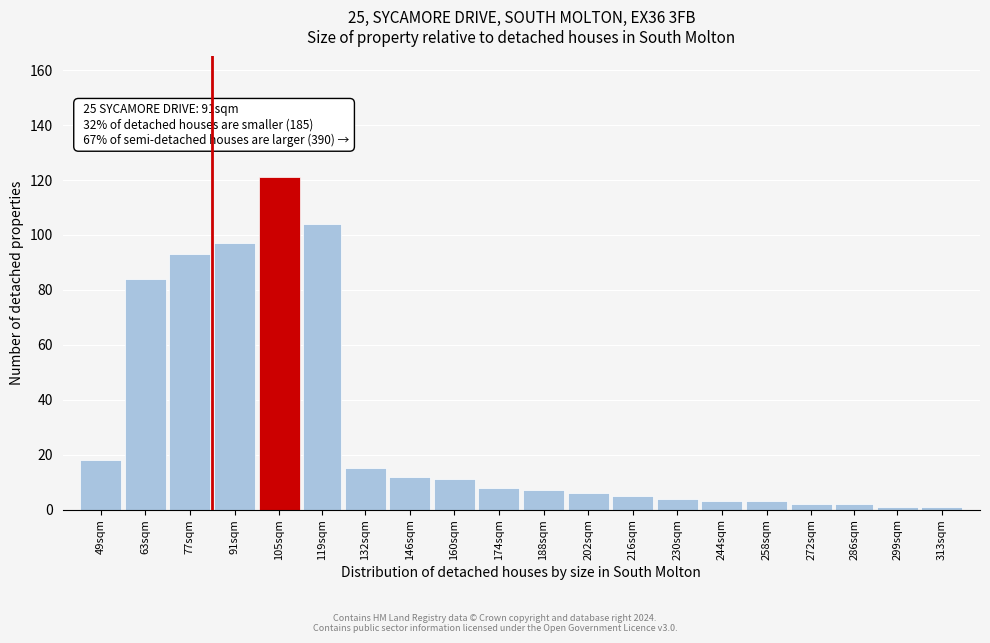

Reading left to right, what are all the values shown in this chart?

18	84	93	97	121	104	15	12	11	8	7	6	5	4	3	3	2	2	1	1